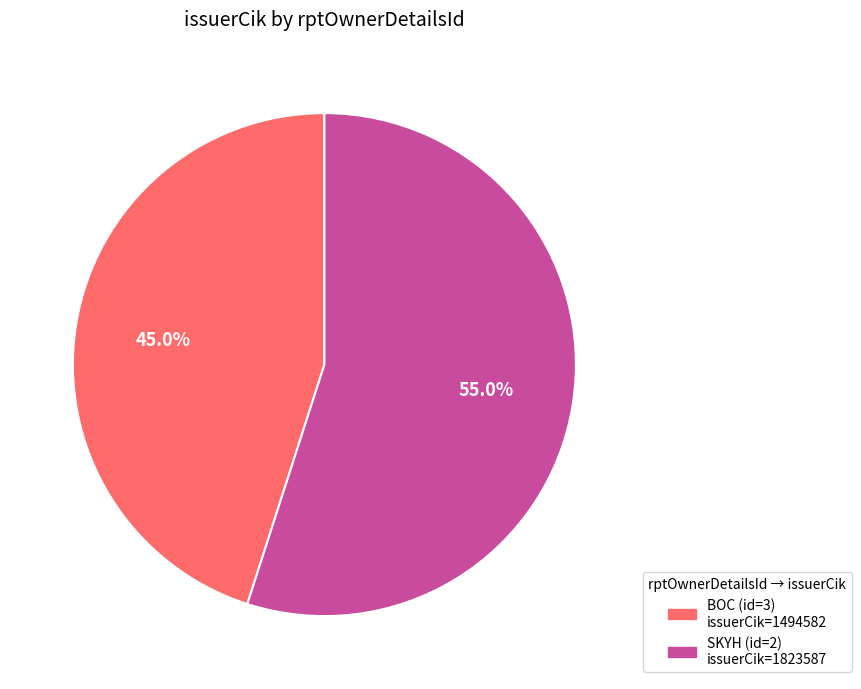

Is there any slice that represents more than half of the pie?

Yes